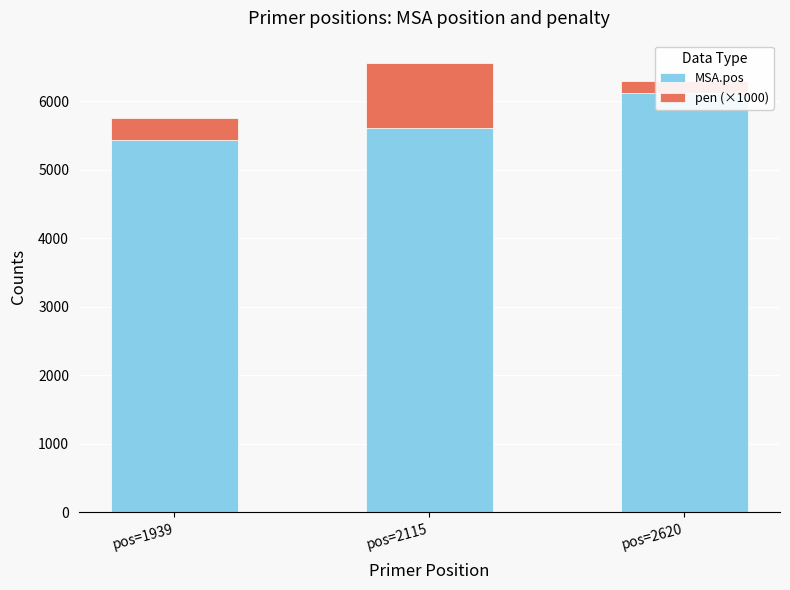

At which label does pen (×1000) first exceed 327?

pos=1939